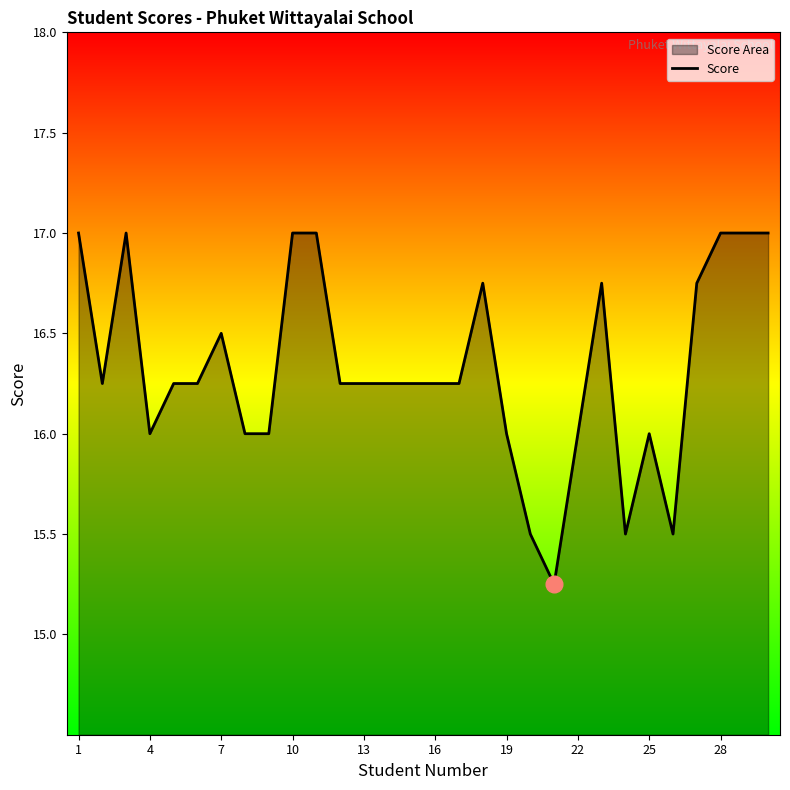

How many lines are shown in the chart?

1